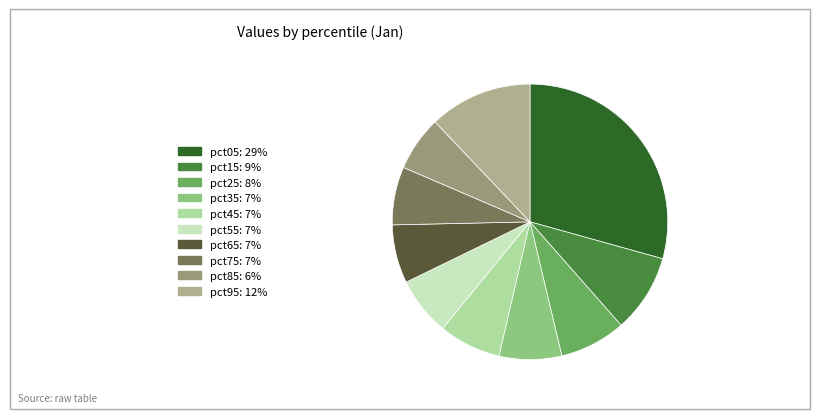

The pct55 slice represents 1% of the pie. True or false?

False